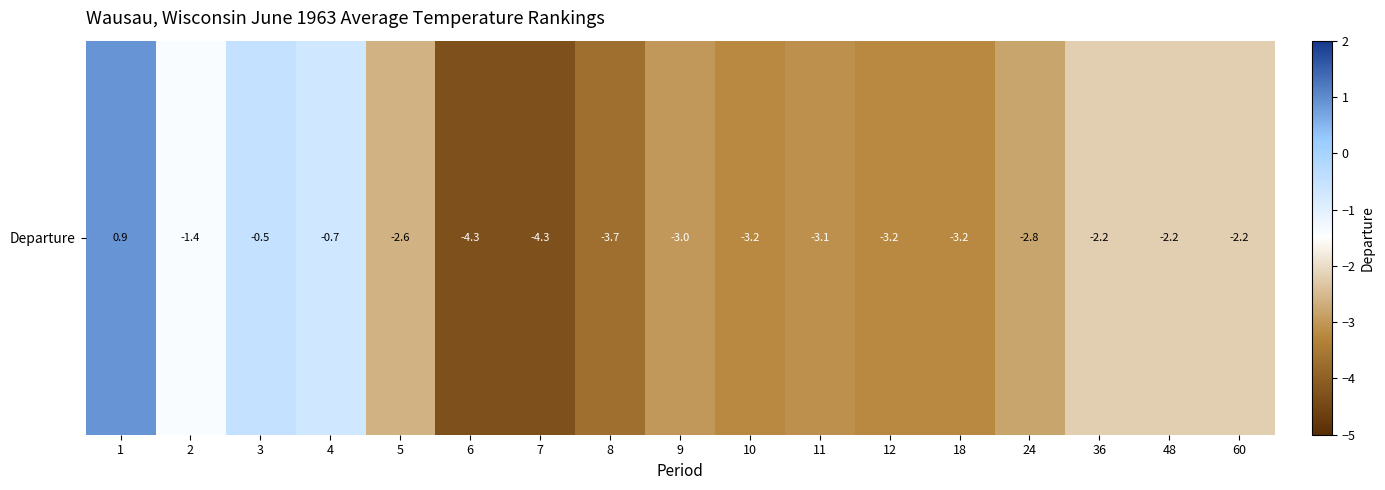

What is the average value?

-2.5